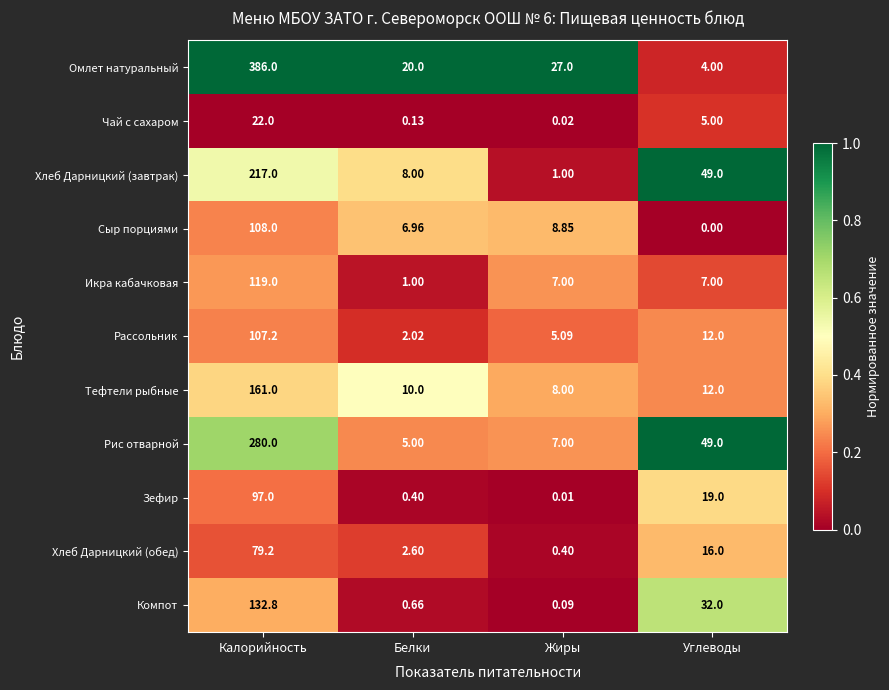

Which category has the highest value in the Хлеб Дарницкий (завтрак) series?

Калорийность